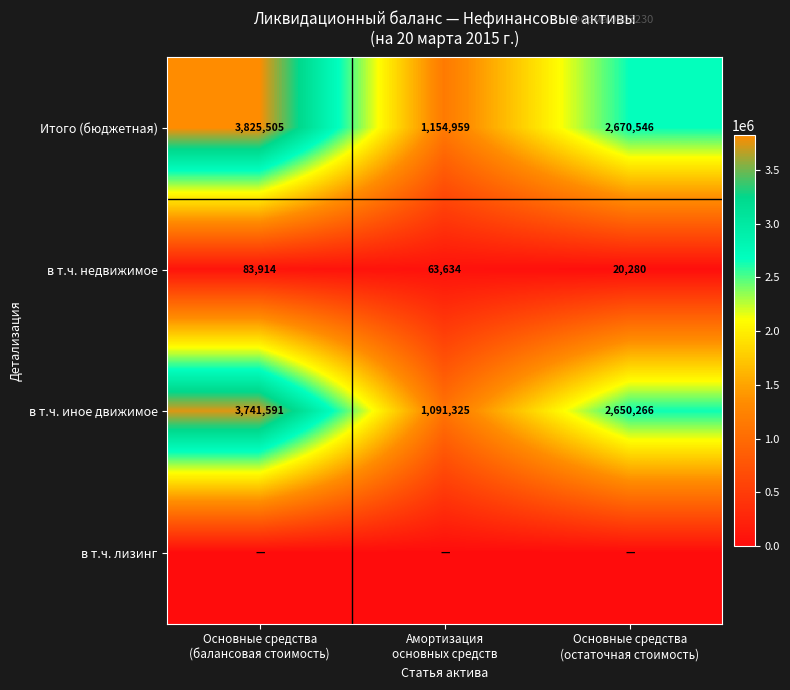

What is the minimum value for Итого (бюджетная)?

1154959